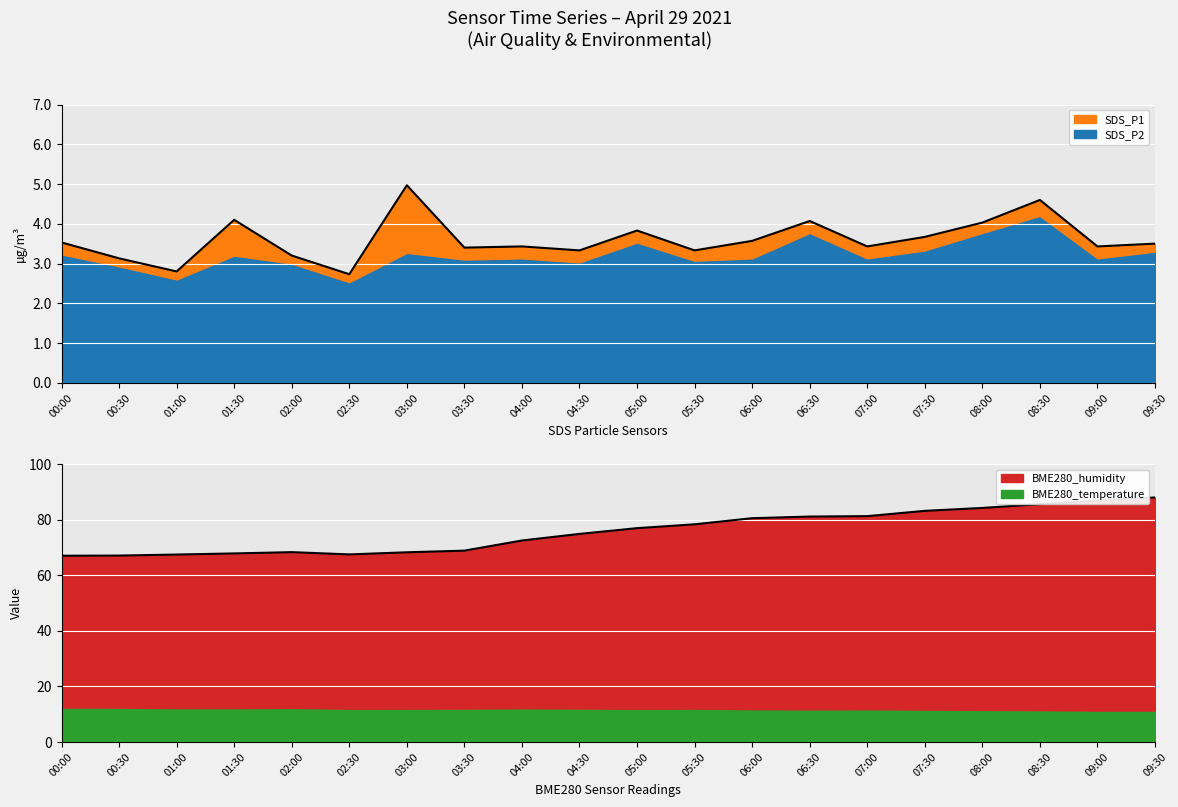

Is it true that Total line equals 21.8 at 01:30?

False